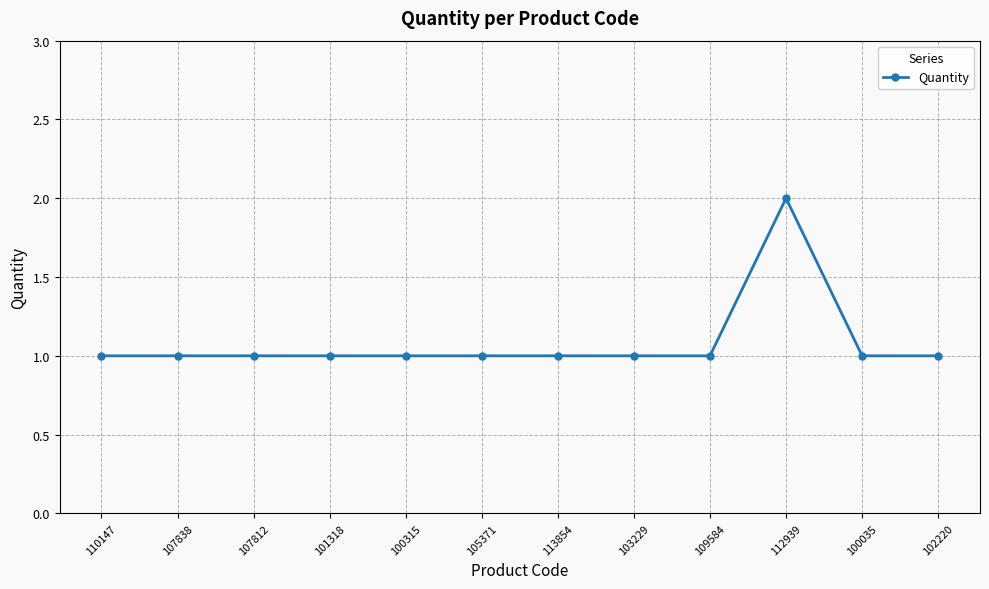

What is the label of the 10th point from the right?

107812